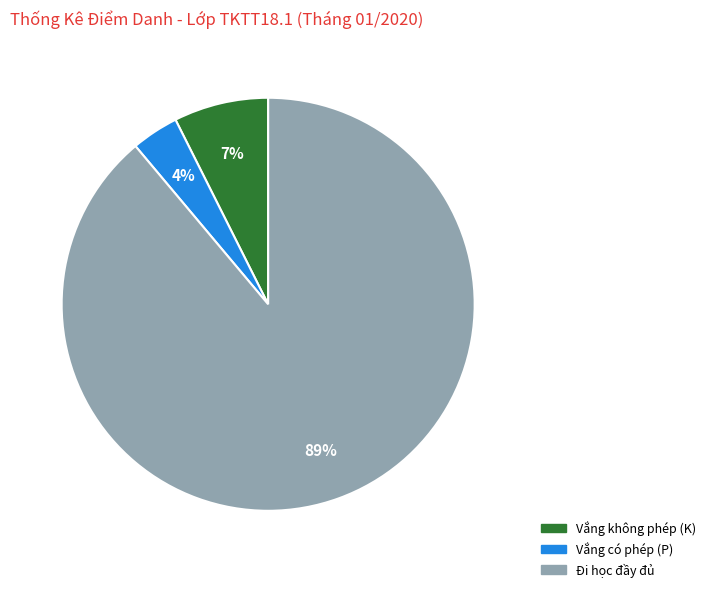

How many slices are in this pie chart?

3